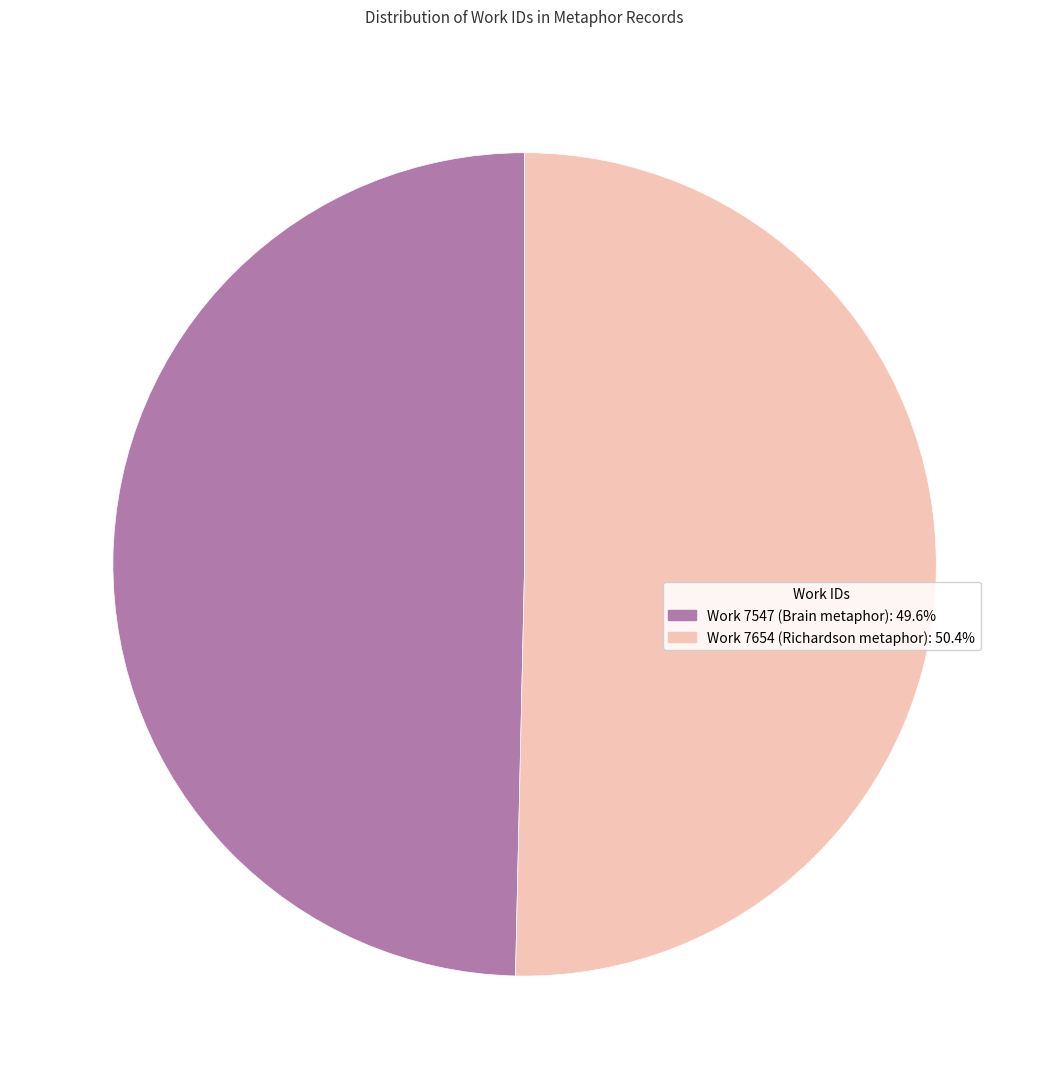

Is the sum of Work 7547 (Brain metaphor): 49.6% and Work 7654 (Richardson metaphor): 50.4% greater than half?

Yes